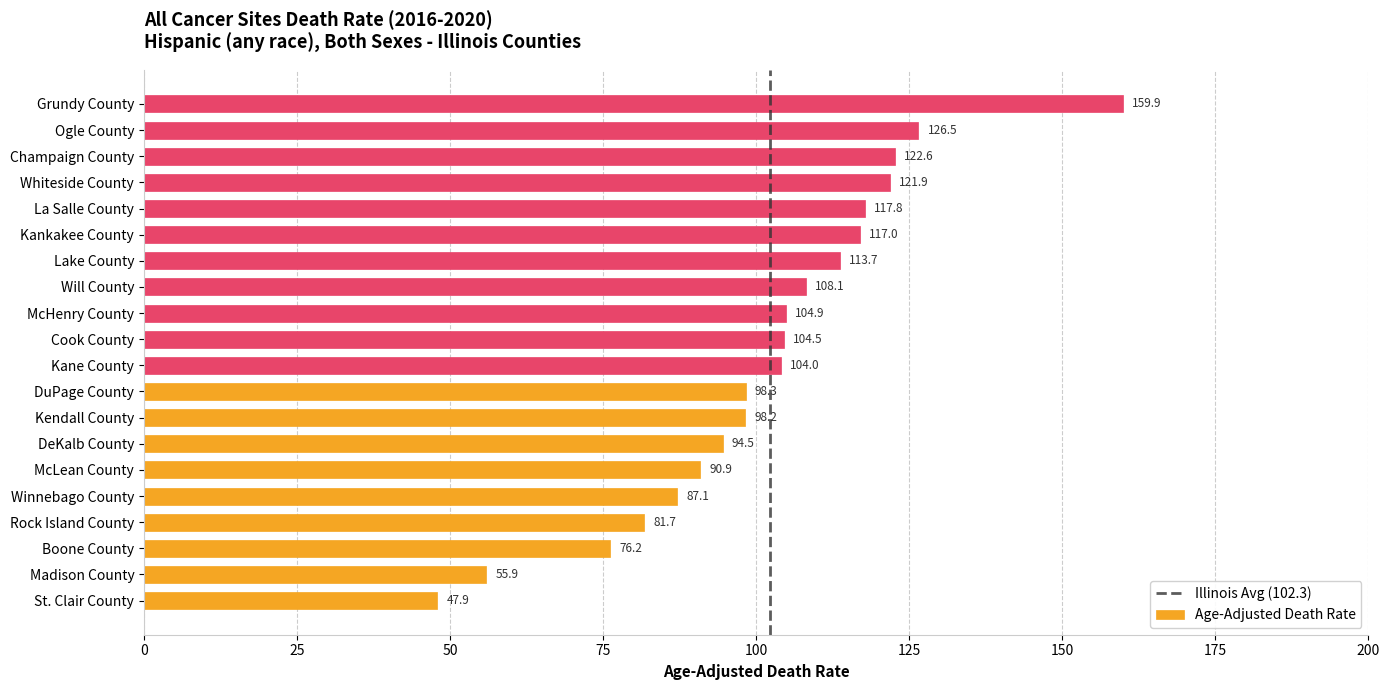

What is the sum of all values?

2031.6